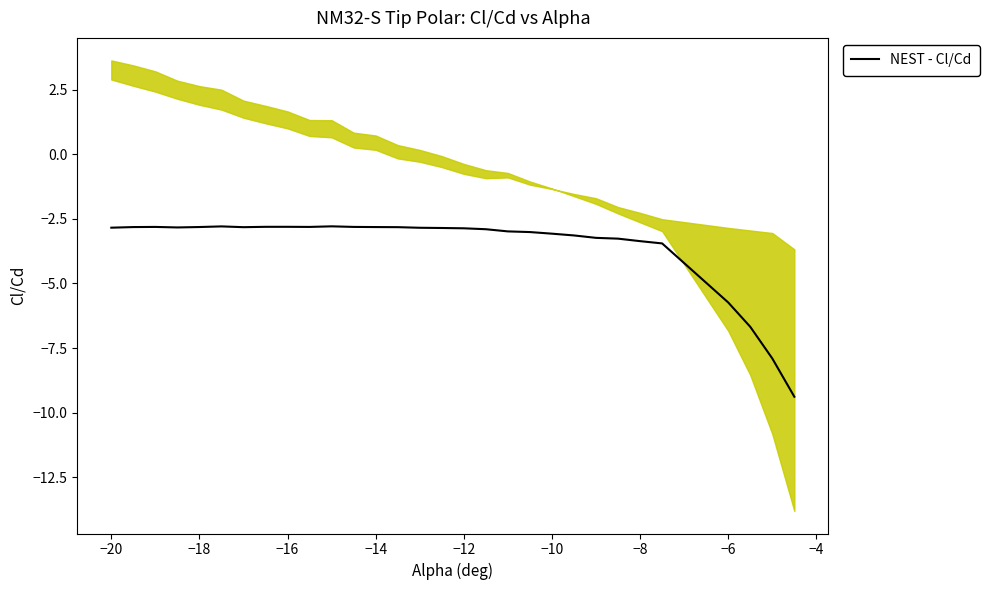

How many distinct data groups are displayed?

1